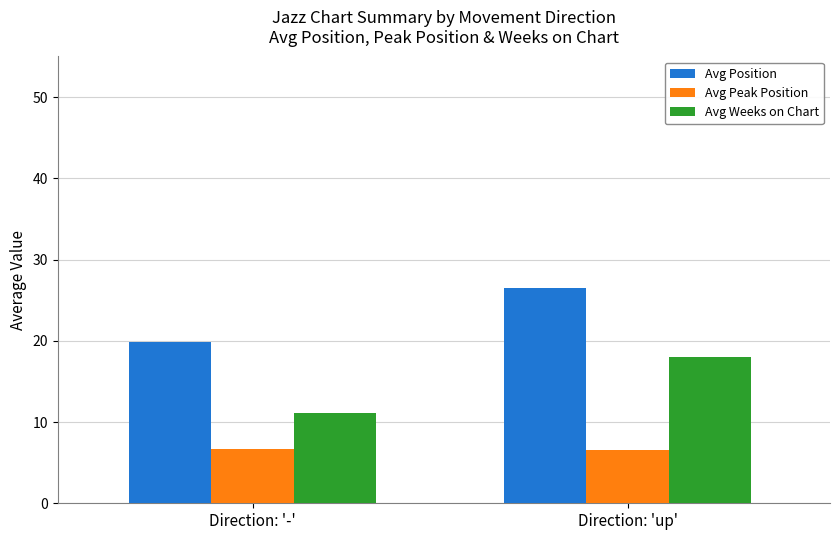

How many Avg Peak Position values are between 6 and 7?

2